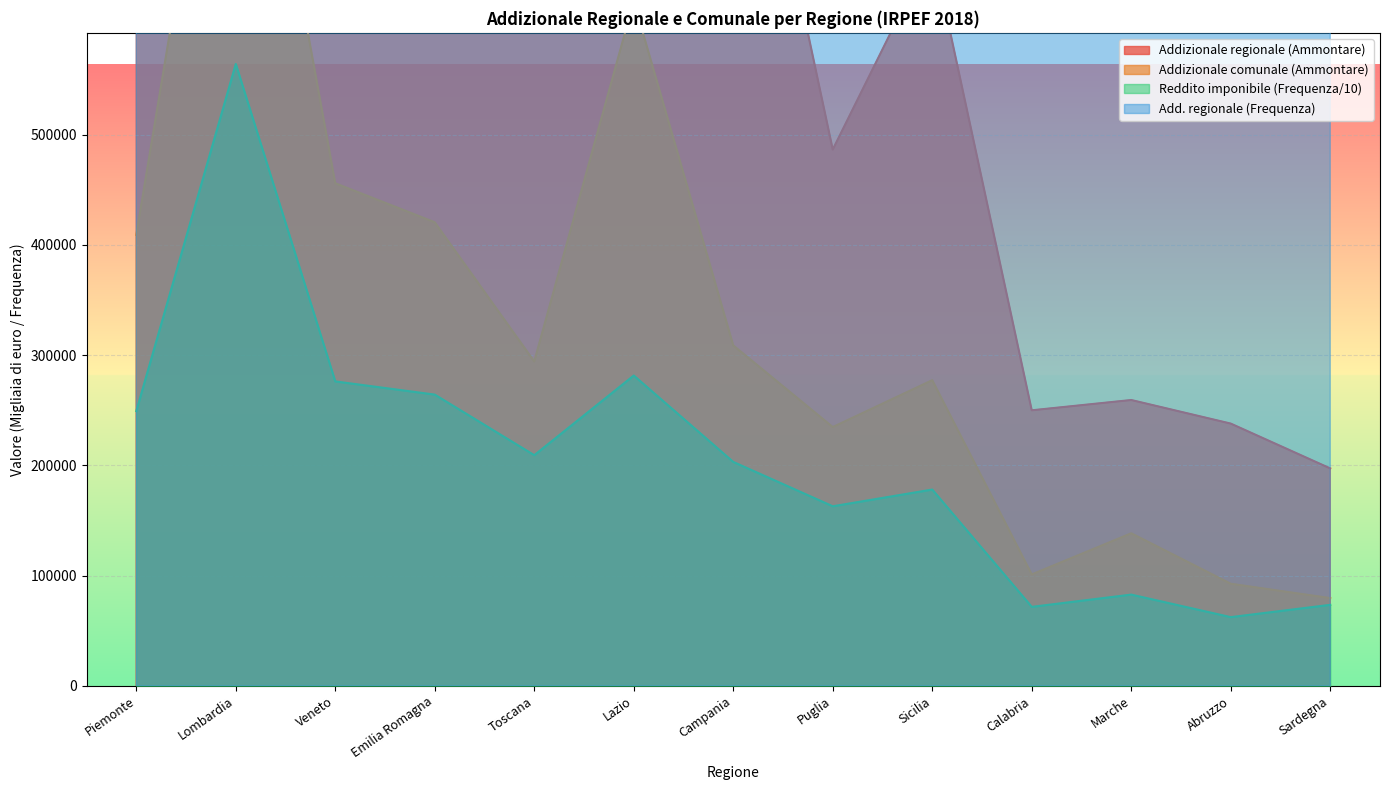

What position from the right is Piemonte?

13